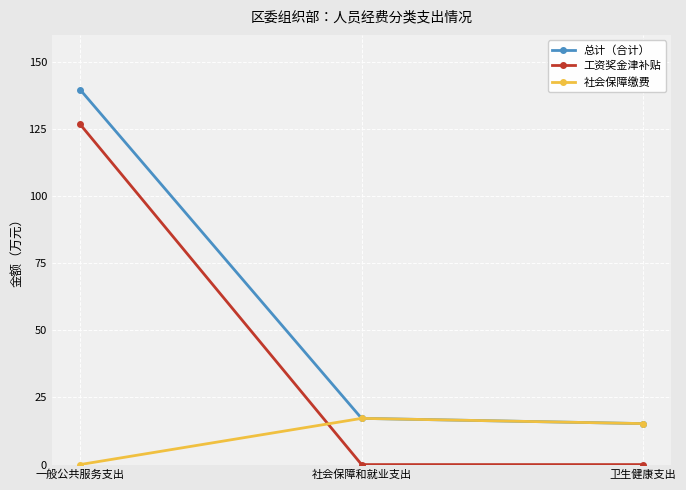

Reading left to right, list all the values displayed in this chart.

总计（合计）: 一般公共服务支出=139.6	社会保障和就业支出=17.2	卫生健康支出=15.3
工资奖金津补贴: 一般公共服务支出=126.7	社会保障和就业支出=0.0	卫生健康支出=0.0
社会保障缴费: 一般公共服务支出=0.0	社会保障和就业支出=17.2	卫生健康支出=15.3